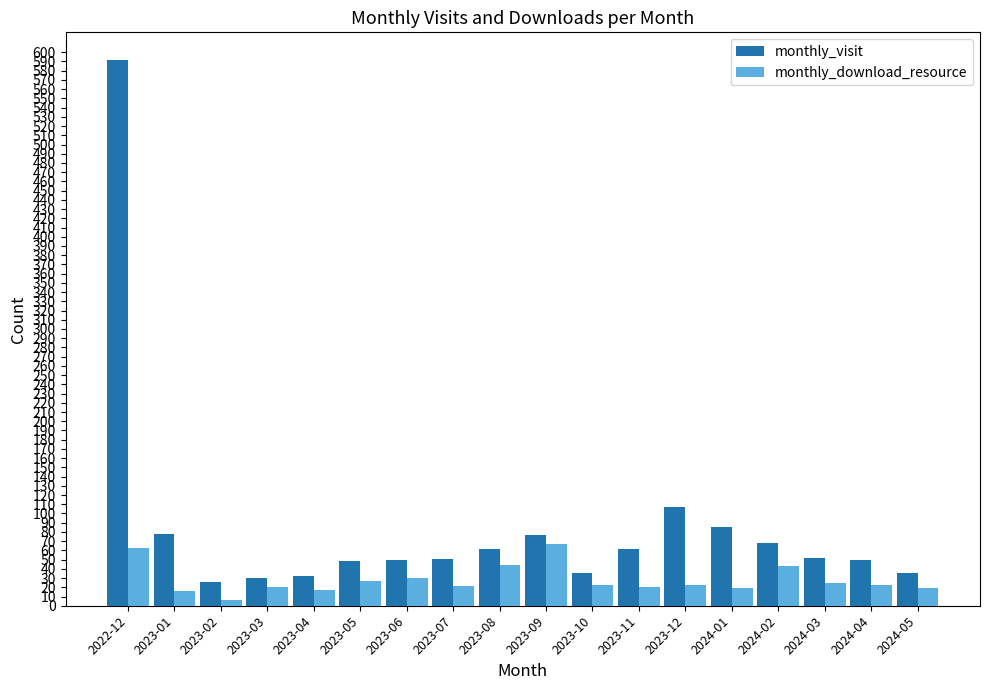

What value does the monthly_download_resource series have at 2022-12, to the nearest 5?

65